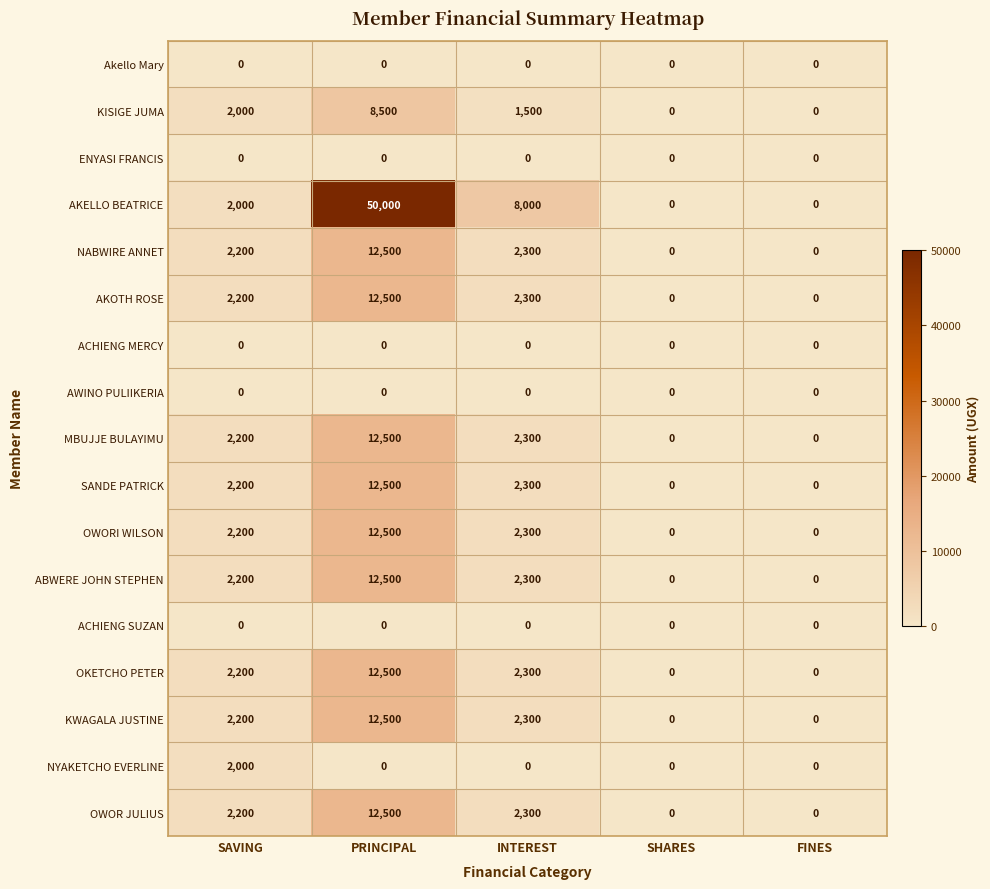

What is the difference between the highest and lowest values at SAVING?

2200